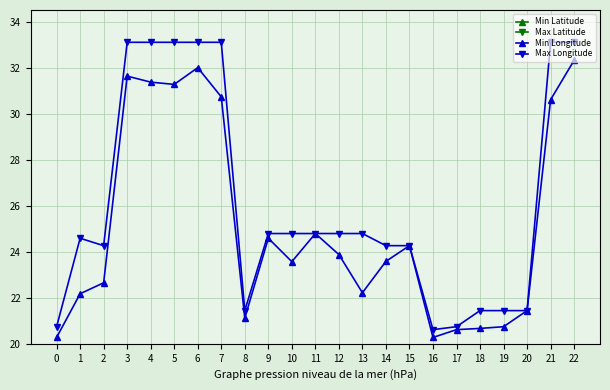

What is the sum of all Max Longitude values?

600.9